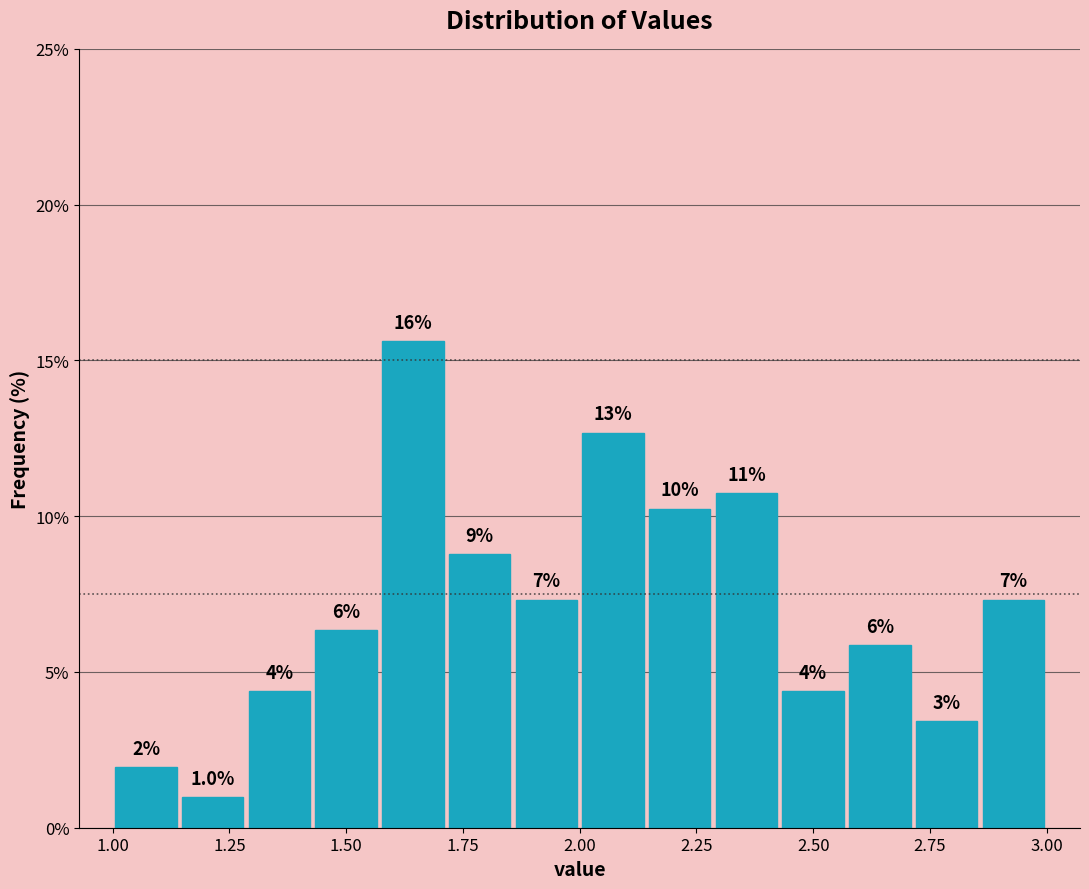

Around what value on the x-axis is the tallest bar? Give the approximate position of its centre, as read against the axis.

1.65